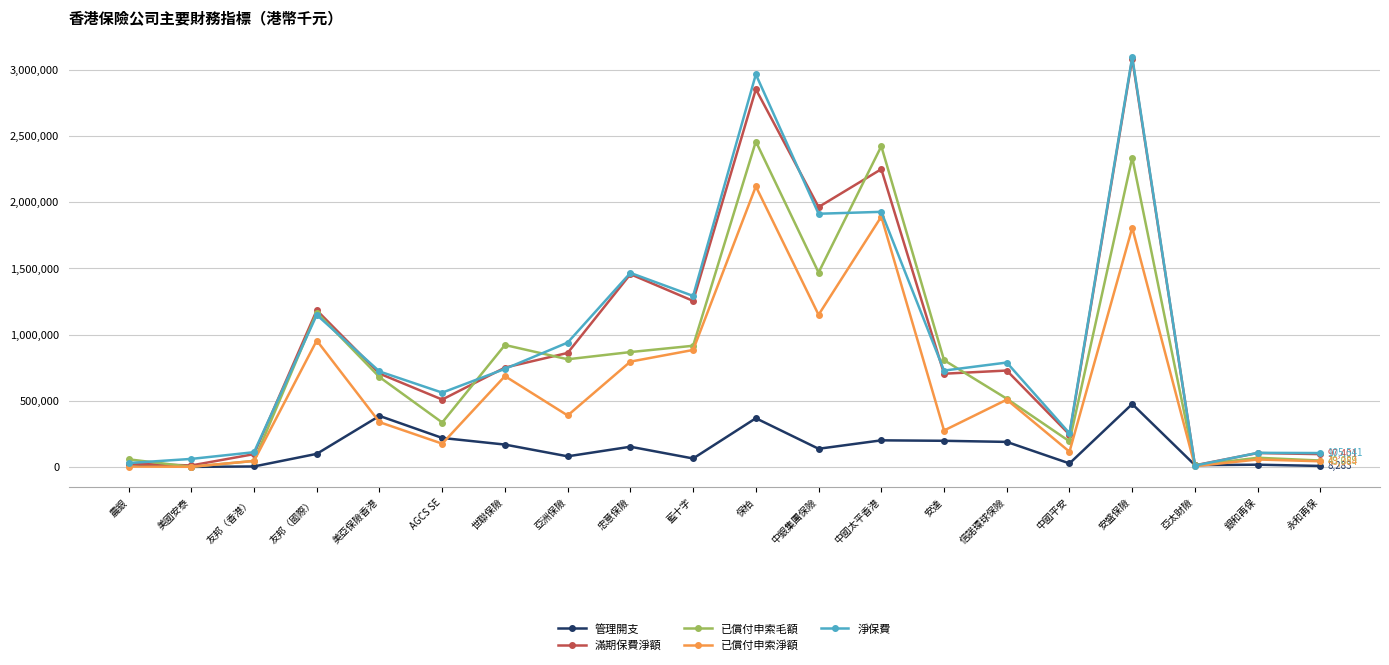

What is the total value across all series at 永和再保?

303698